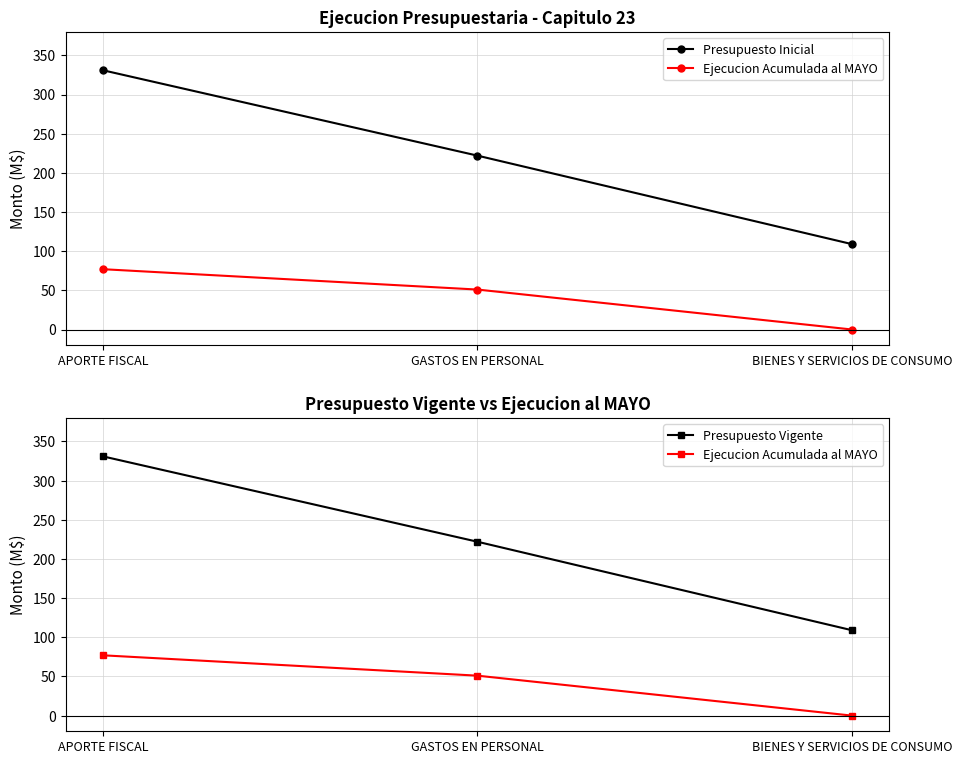

Reading right to left, list all the values displayed in this chart.

Presupuesto Inicial: BIENES Y SERVICIOS DE CONSUMO=109	GASTOS EN PERSONAL=222	APORTE FISCAL=331
Ejecucion Acumulada al MAYO: BIENES Y SERVICIOS DE CONSUMO=0	GASTOS EN PERSONAL=51	APORTE FISCAL=77
Presupuesto Vigente: BIENES Y SERVICIOS DE CONSUMO=109	GASTOS EN PERSONAL=222	APORTE FISCAL=331